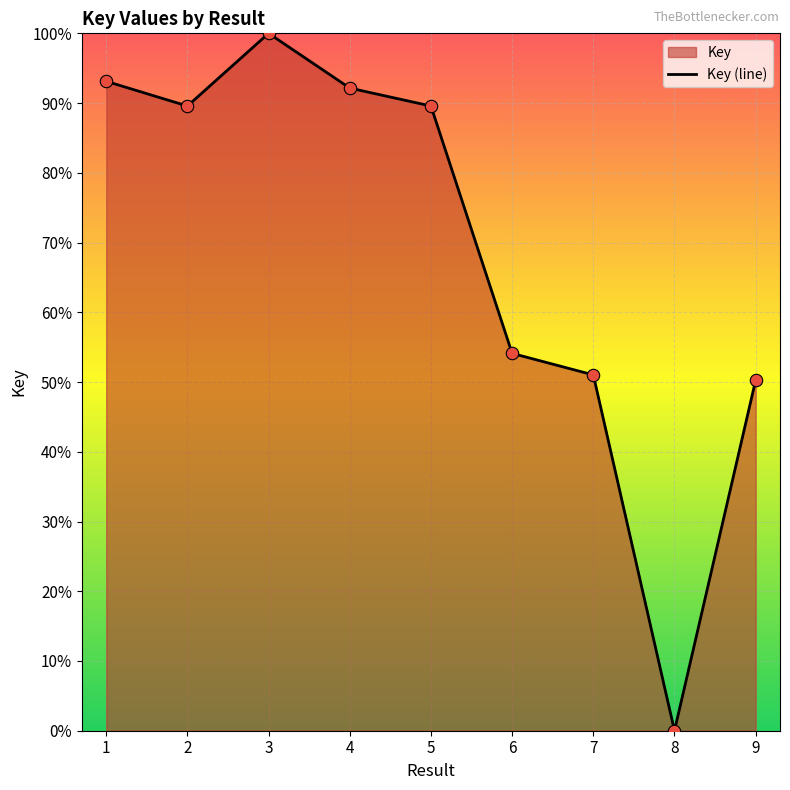

What is the ratio of the value at 7 to the value at 2?

0.6